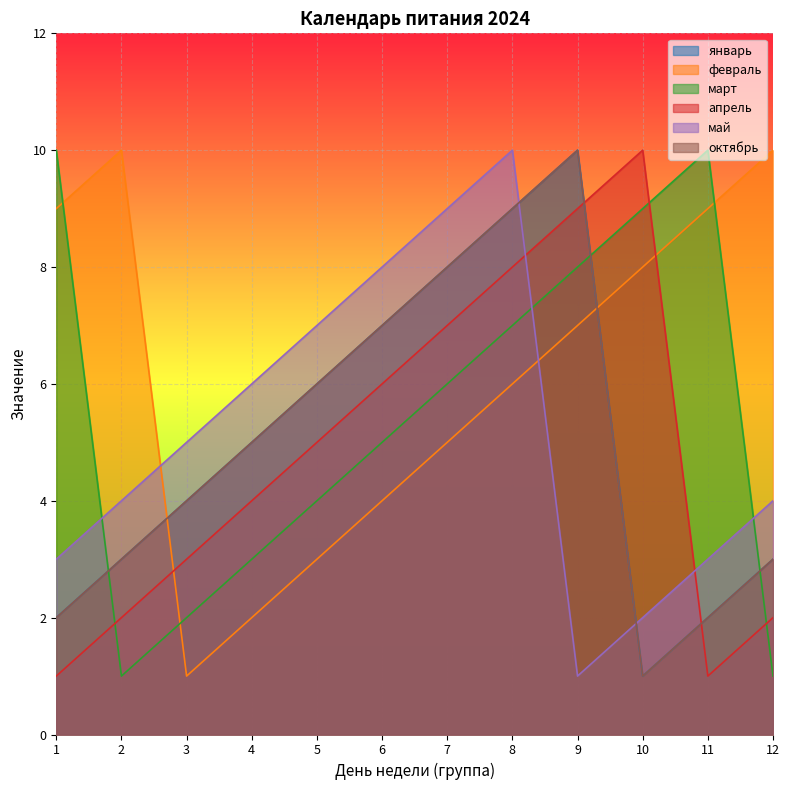

Does the chart display data point markers on the line(s)?

No